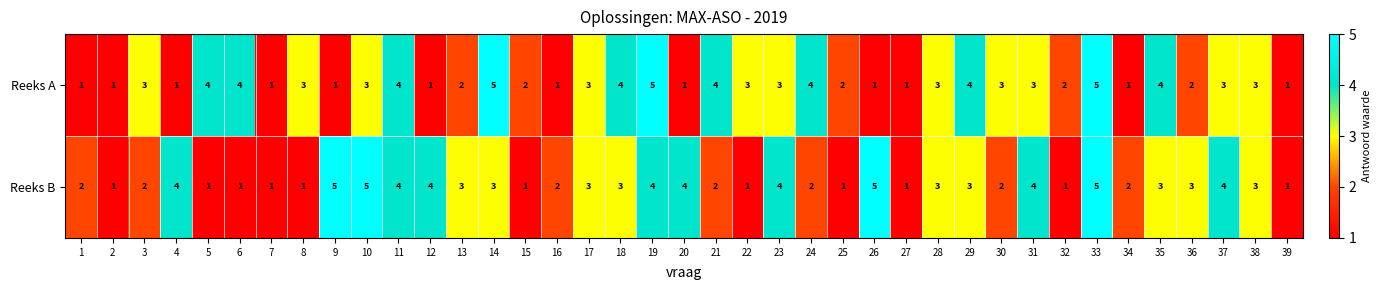

What is the average value of the Reeks B series?

3